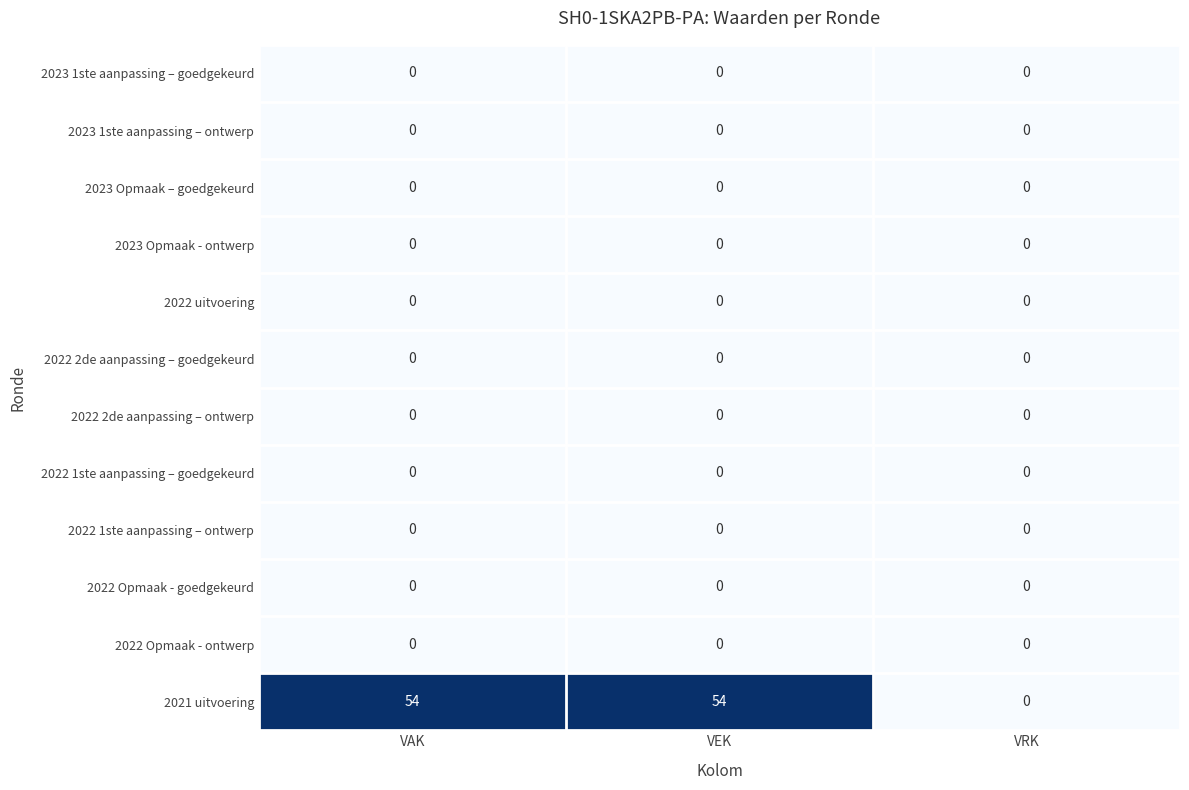

The value of 2021 uitvoering at VRK is 0. True or false?

True